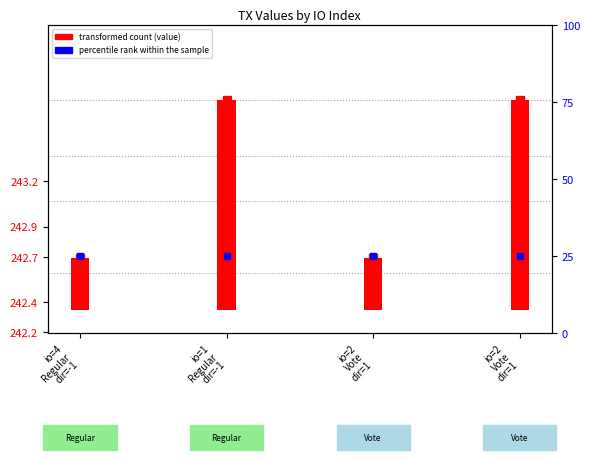

Which series contains the highest Y value?

transformed count